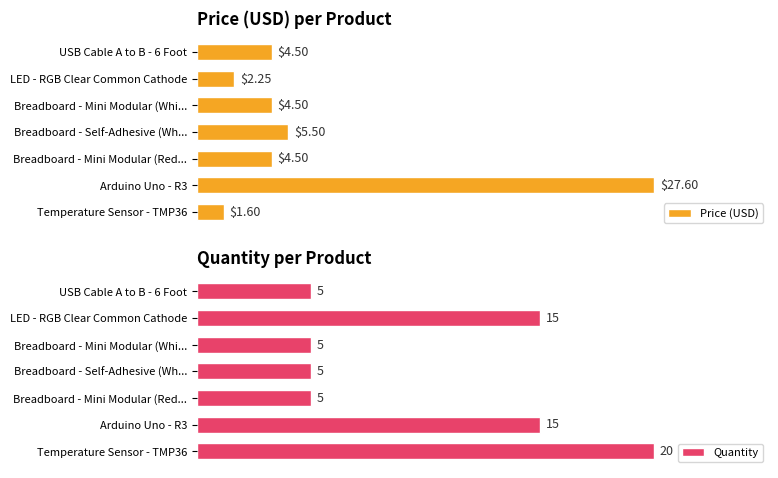

List the series in order of their peak value, highest first.

Price (USD), Quantity